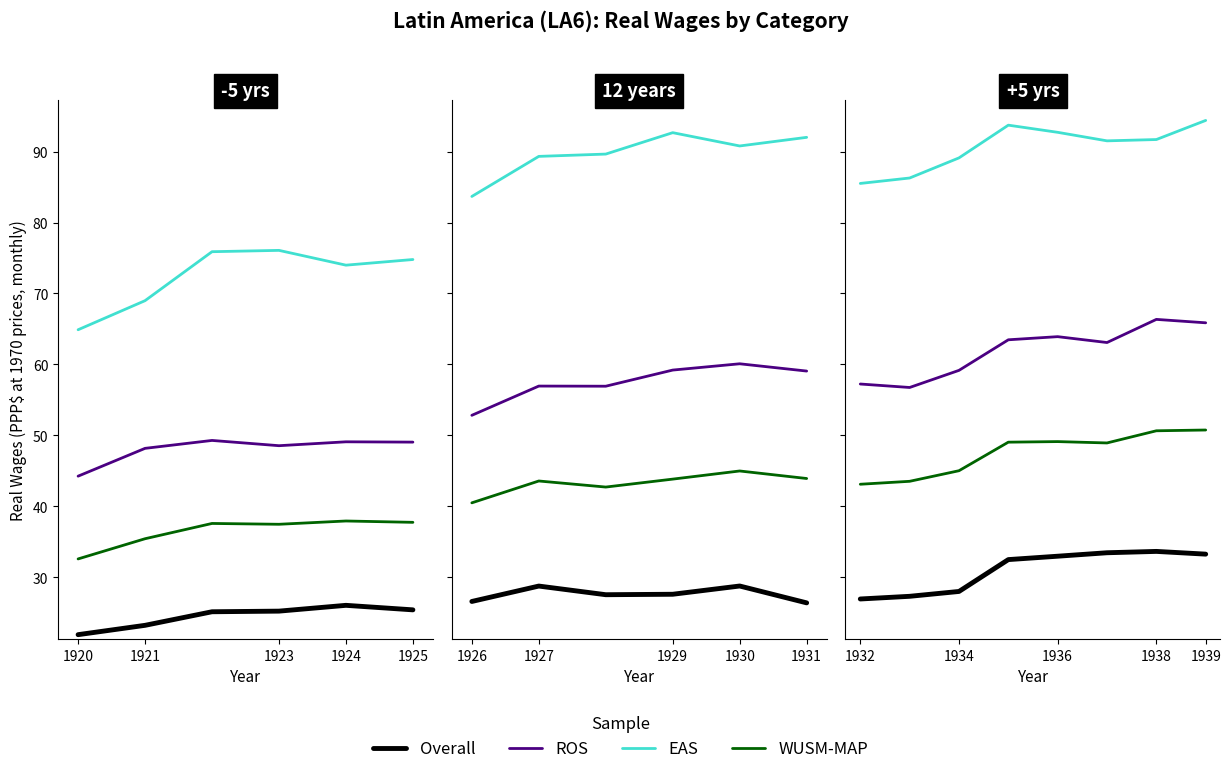

True or false: WUSM-MAP and ROS intersect in this chart.

False